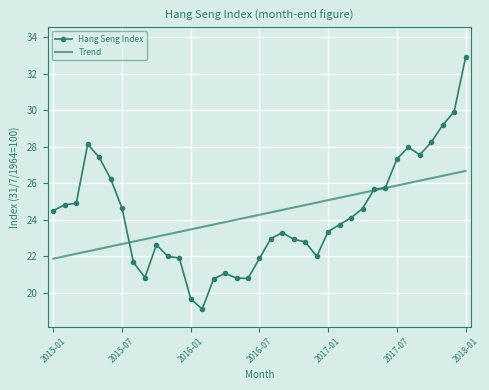

What is the minimum value shown in the chart?

19.1